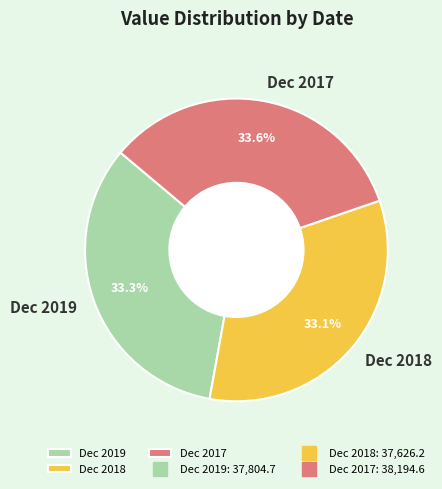

To the nearest percent, what is the average slice percentage?

33%